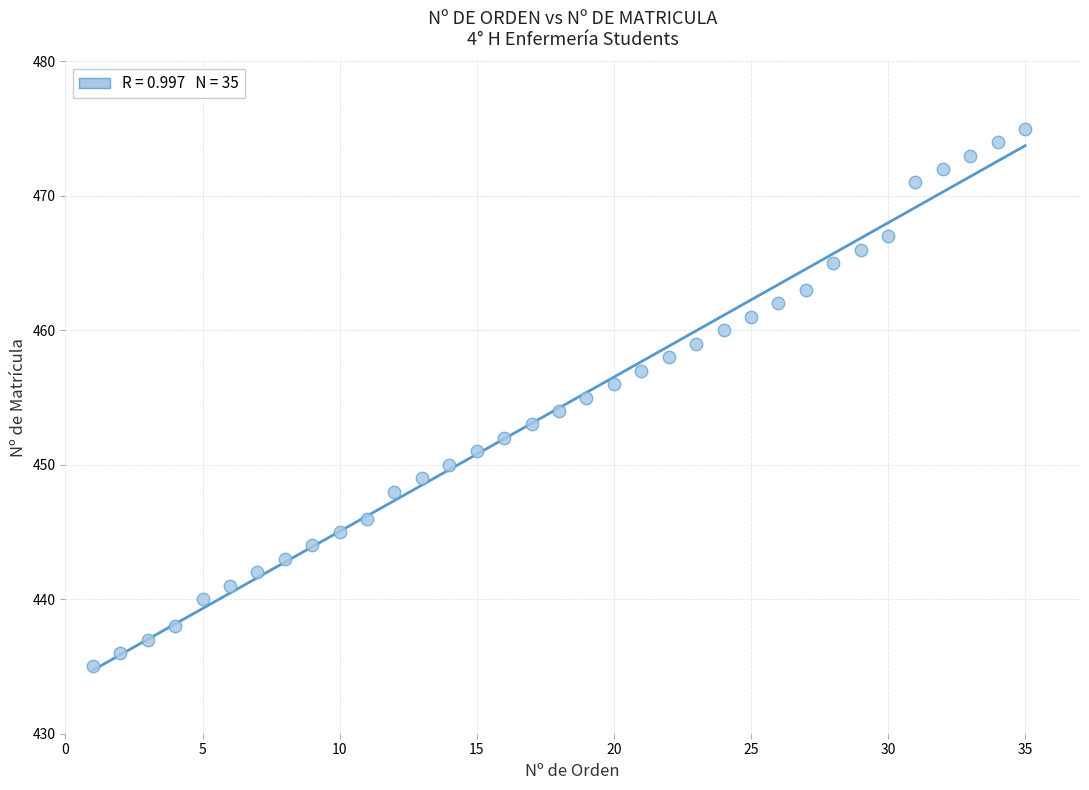

What is the range of X values (max minus min)?

34